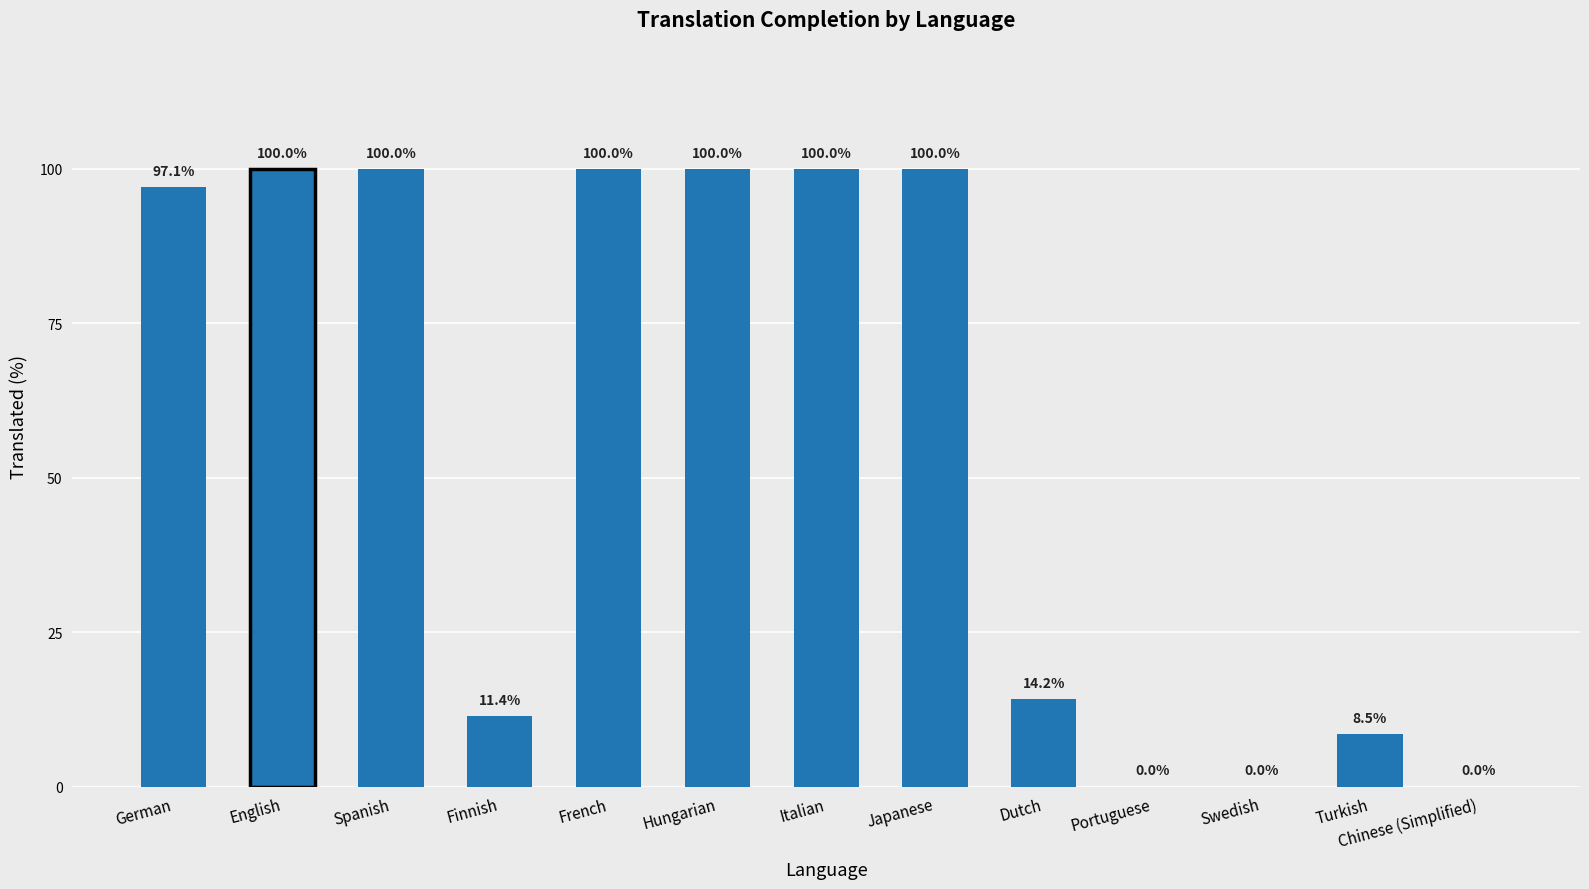

What is the sum of the values at Italian and Dutch?

114.2